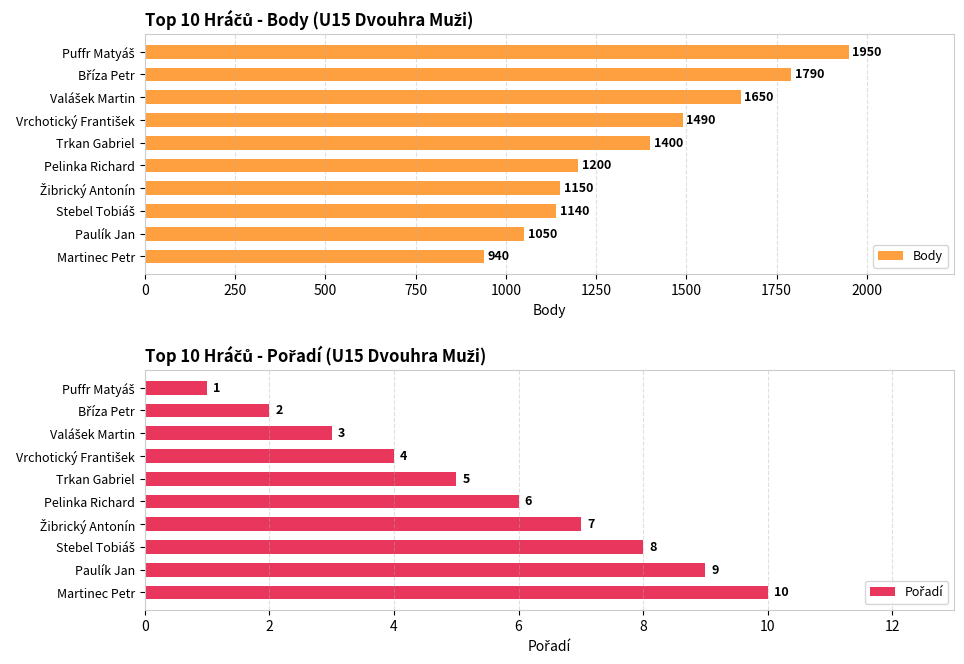

What is the sum of all Body values?

13760